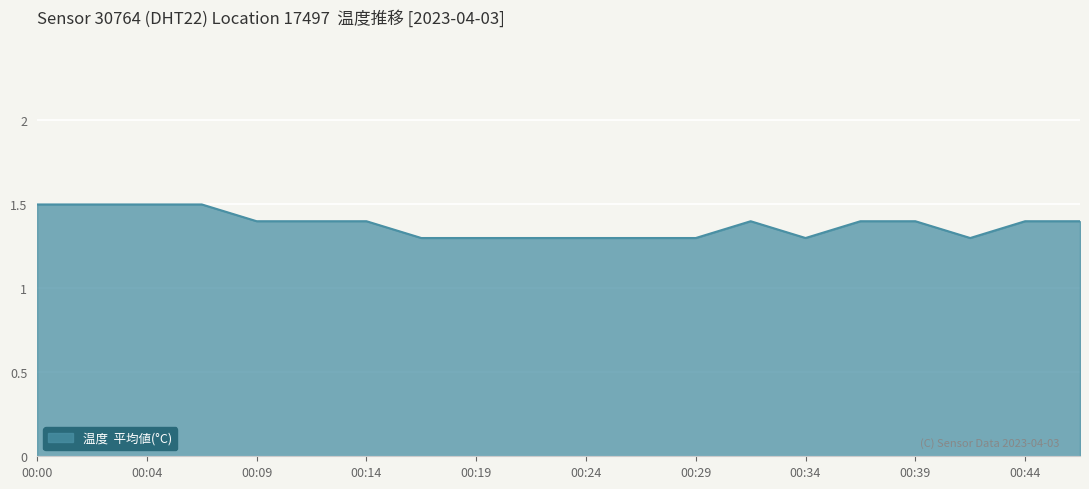

What is the minimum value shown in the chart?

1.3